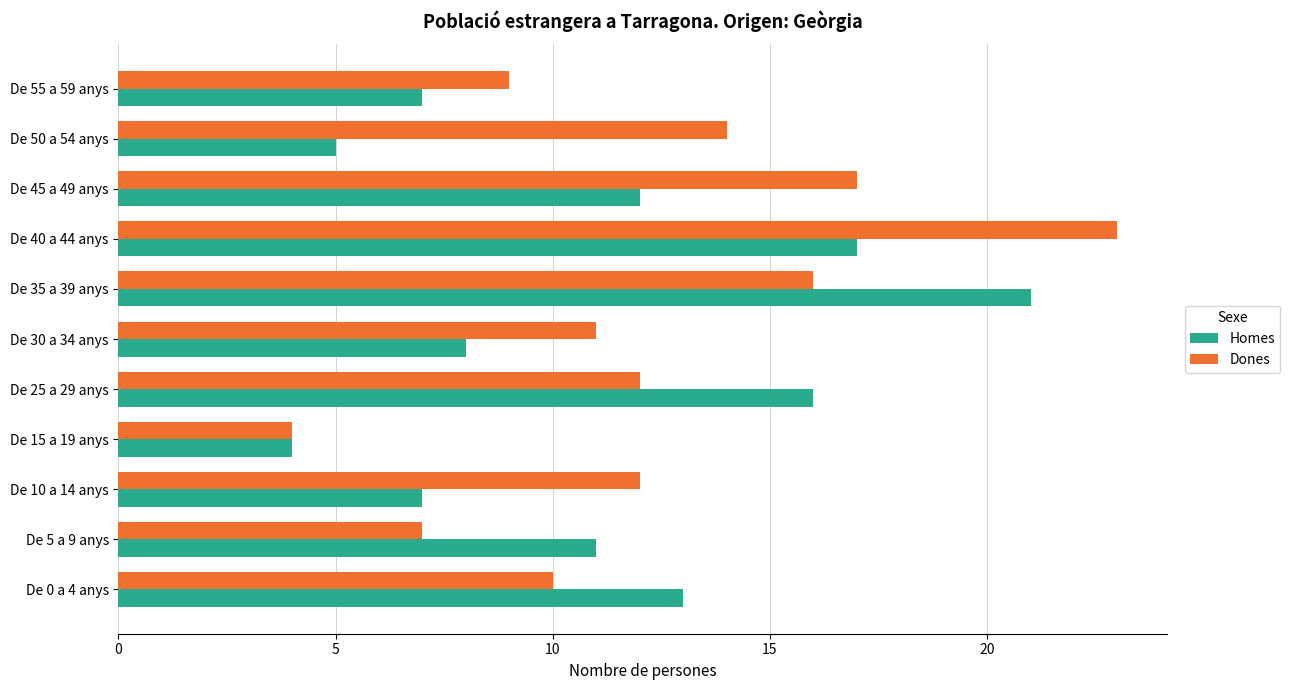

At which category does the chart reach its peak across all series?

De 40 a 44 anys